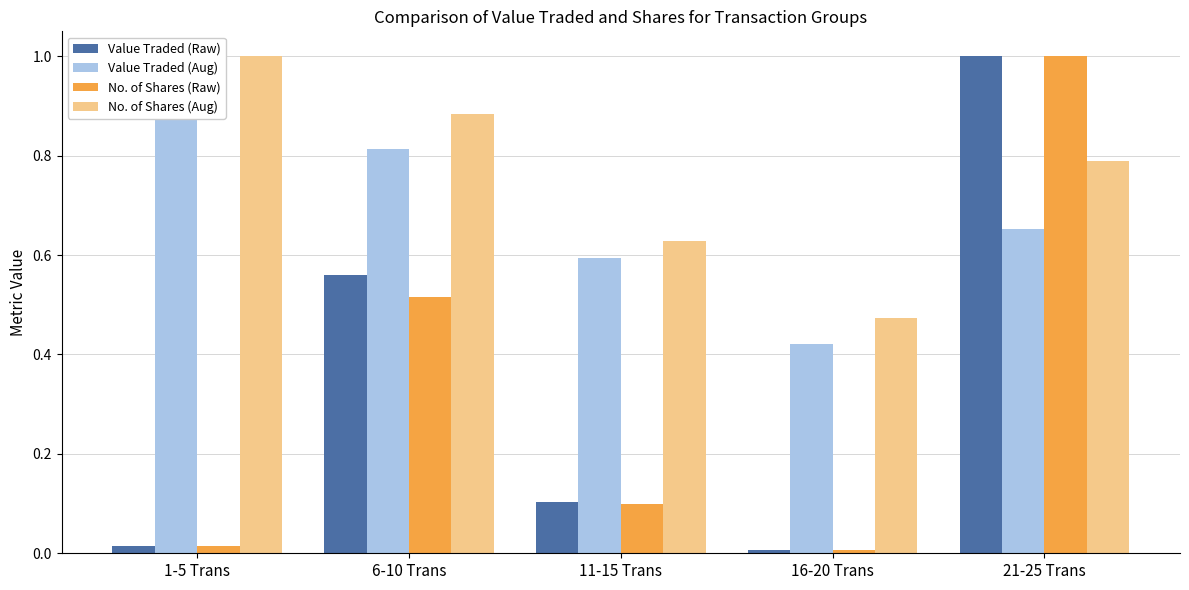

Reading left to right, list all the values displayed in this chart.

Value Traded (Raw): 0.0	0.6	0.1	0.0	1.0
Value Traded (Aug): 1.0	0.8	0.6	0.4	0.7
No. of Shares (Raw): 0.0	0.5	0.1	0.0	1.0
No. of Shares (Aug): 1.0	0.9	0.6	0.5	0.8